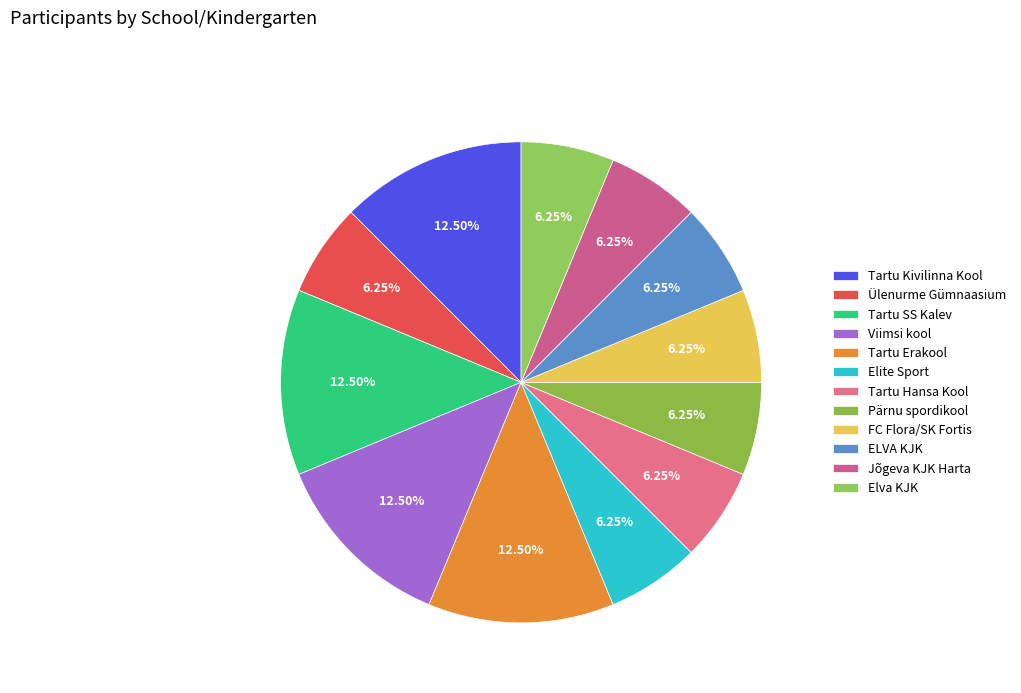

Which slice is the smallest?

Ülenurme Gümnaasium